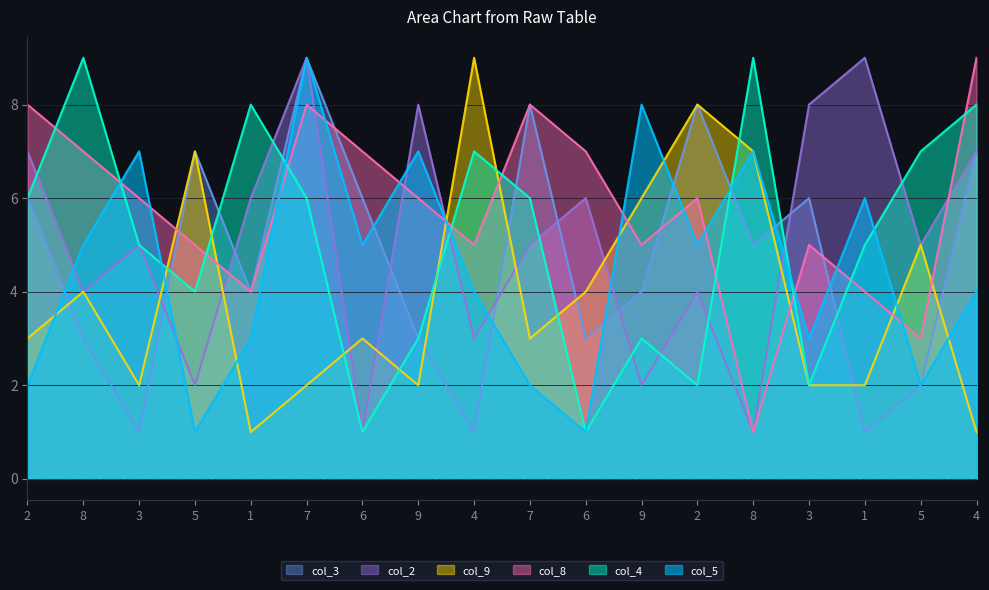

At which label is col_8 closest to 5?

5